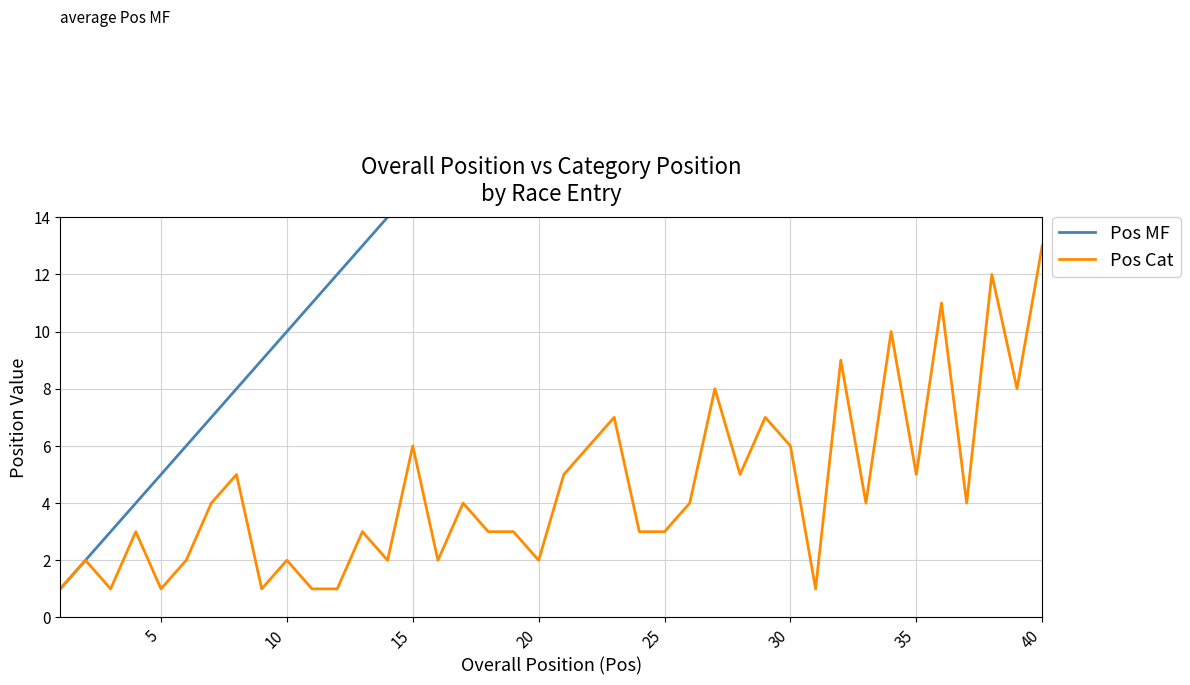

Which category has the highest value in the Pos Cat series?

40